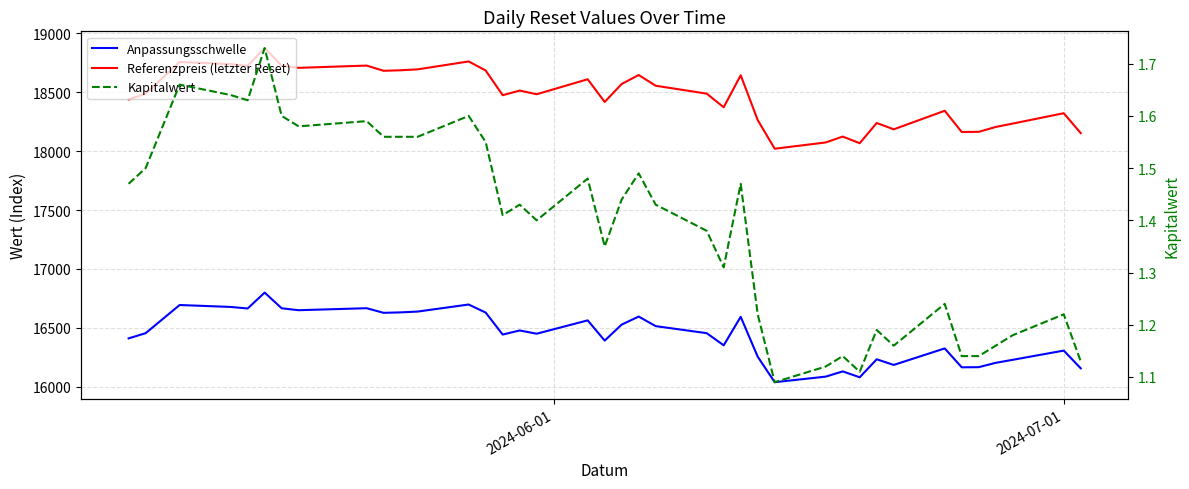

How many lines are shown in the chart?

3